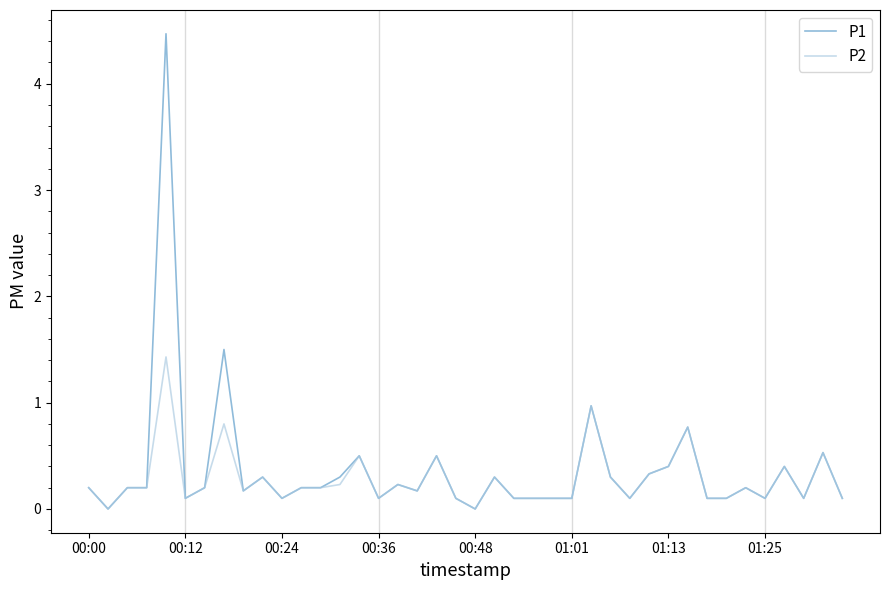

Which series has the largest range (max minus min)?

P1